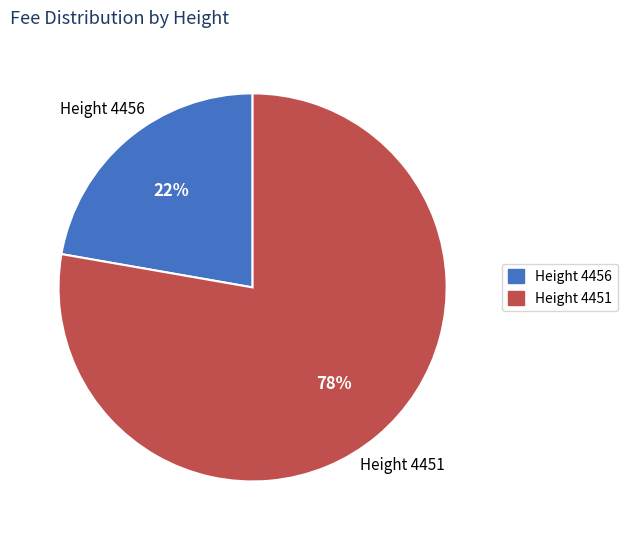

Count the number of slices in the pie.

2